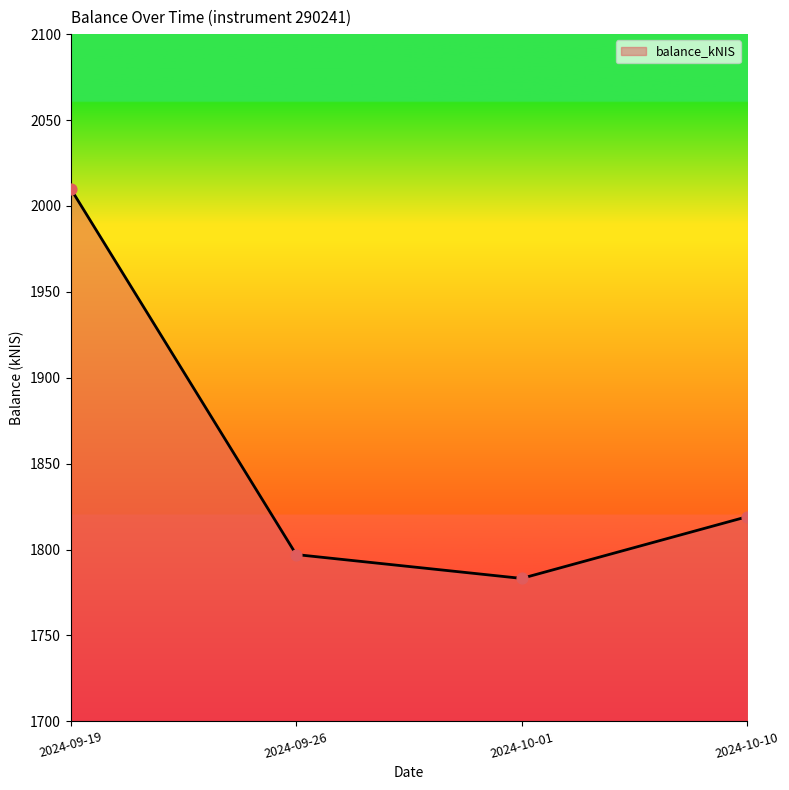

What is the change in value from 2024-09-26 to 2024-10-10?

+22.0